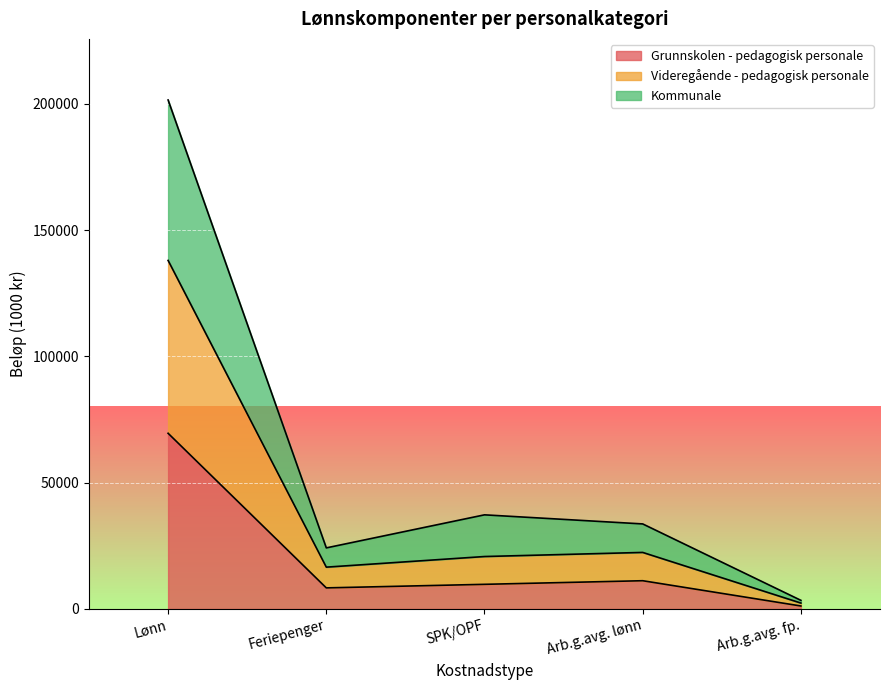

How many data points in Videregående - pedagogisk personale are less than 20757?

2